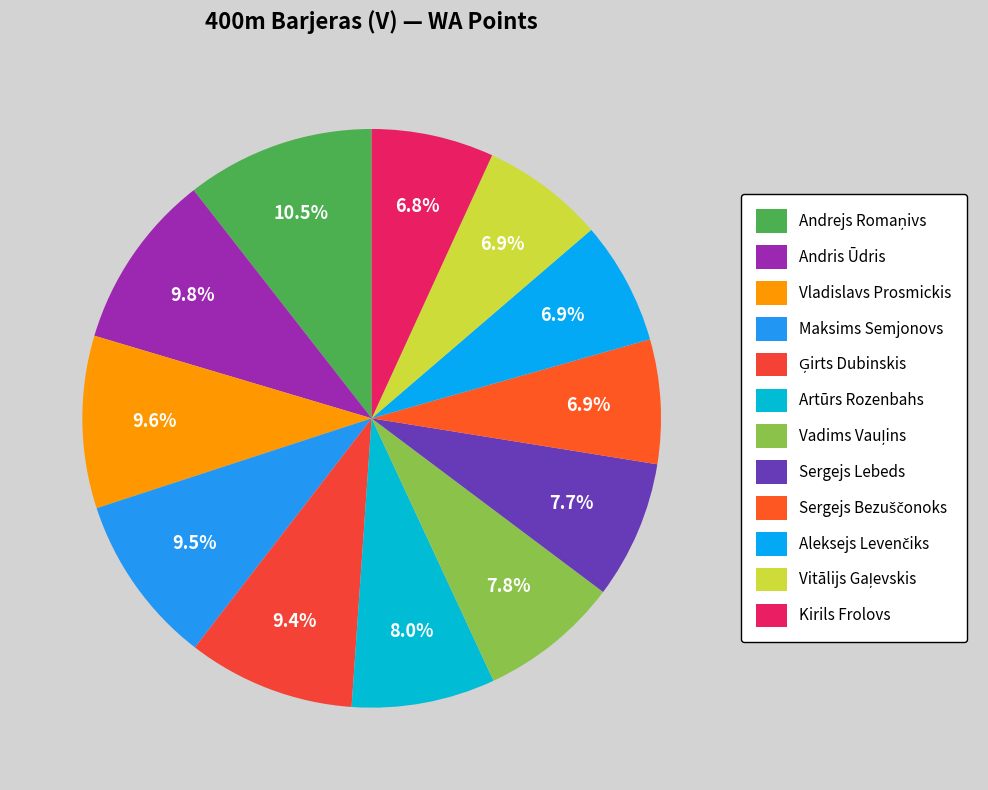

What percentage is the Maksims Semjonovs slice, to the nearest percent?

10%